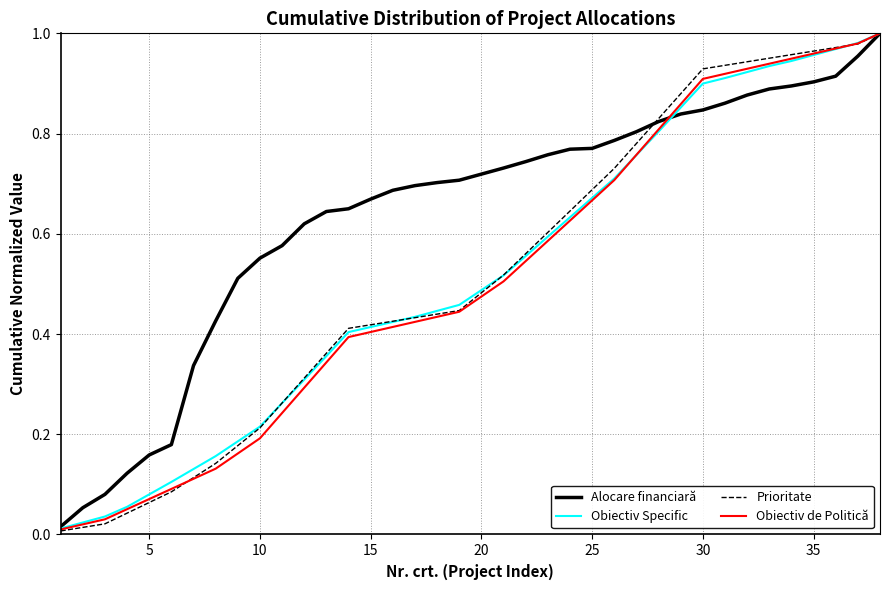

Does the chart have visible grid lines?

Yes